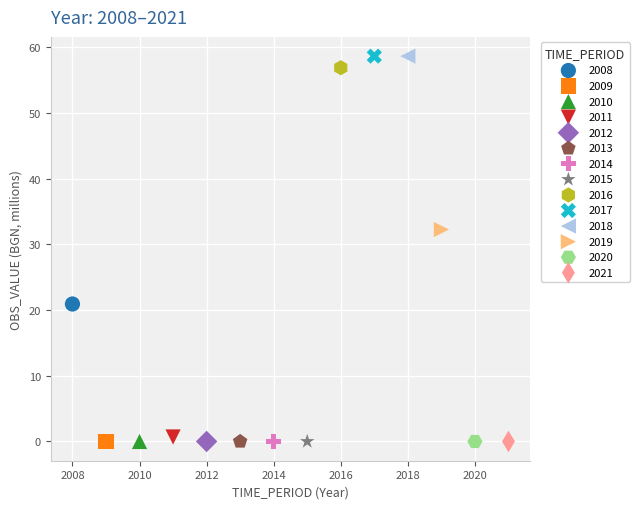

What are all the series names shown in the legend?

2008, 2009, 2010, 2011, 2012, 2013, 2014, 2015, 2016, 2017, 2018, 2019, 2020, 2021